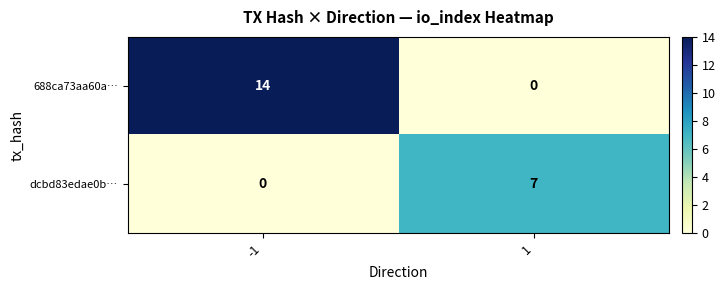

What is the total value across all series at -1?

14